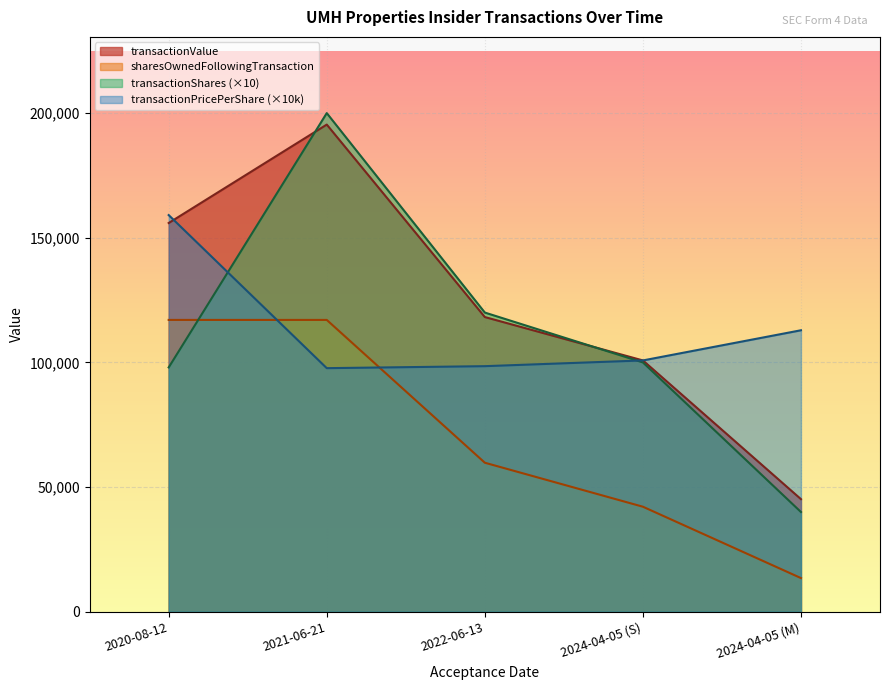

Where does the transactionValue series first go above 118200?

2020-08-12